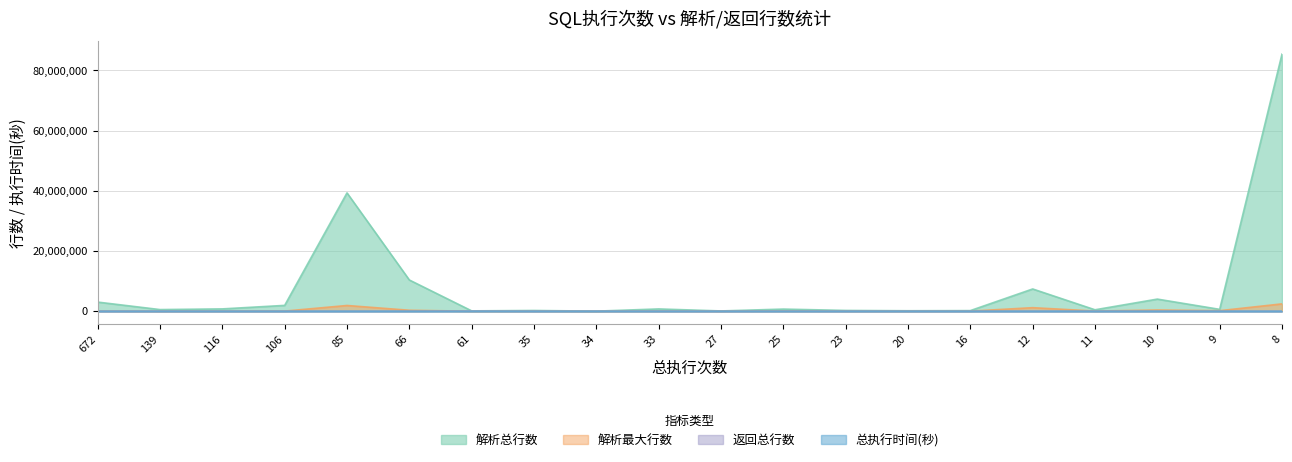

Rank the series at 106 from highest to lowest value.

解析总行数, 解析最大行数, 总执行时间(秒), 返回总行数